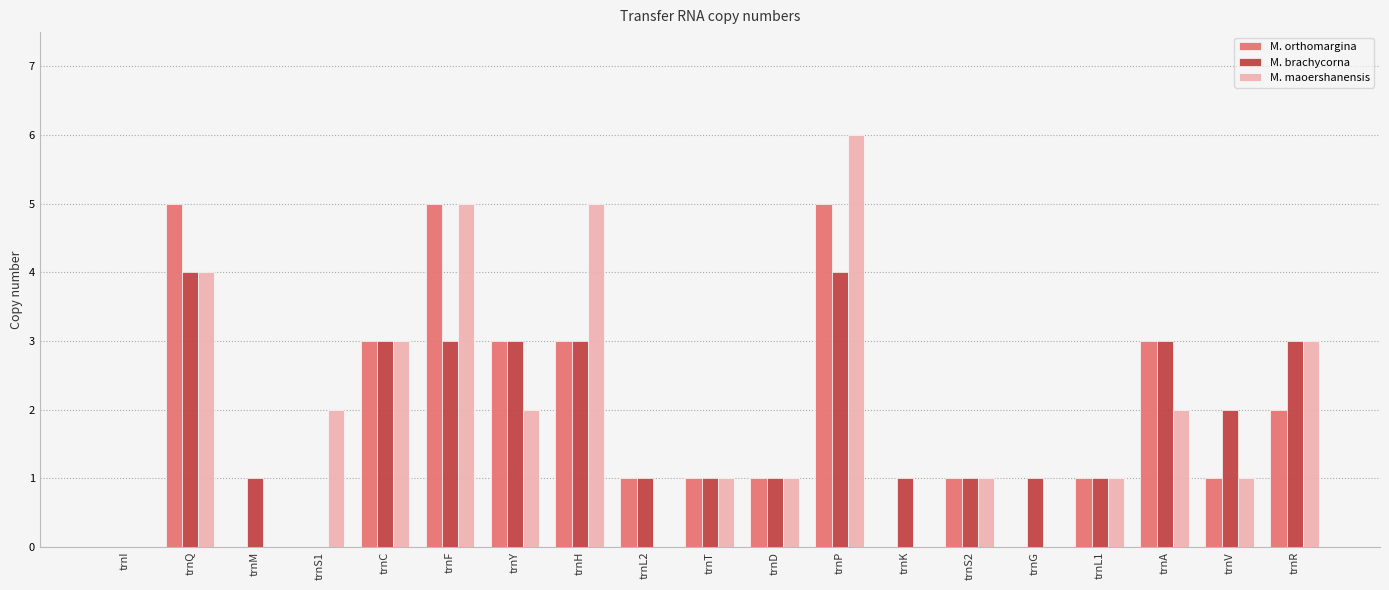

What is the highest value of the M. brachycorna series?

4